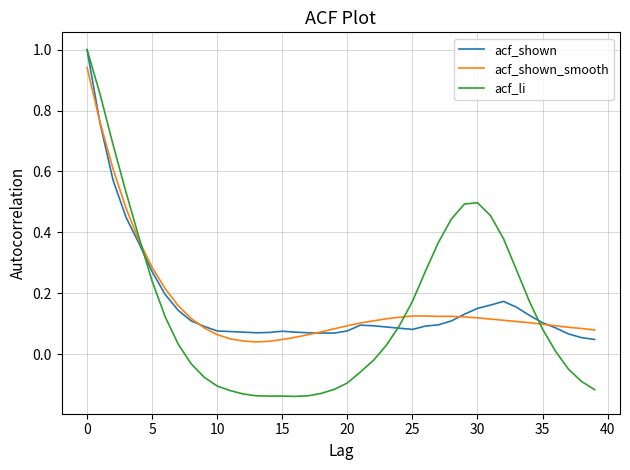

Count the number of categories in the chart.

40